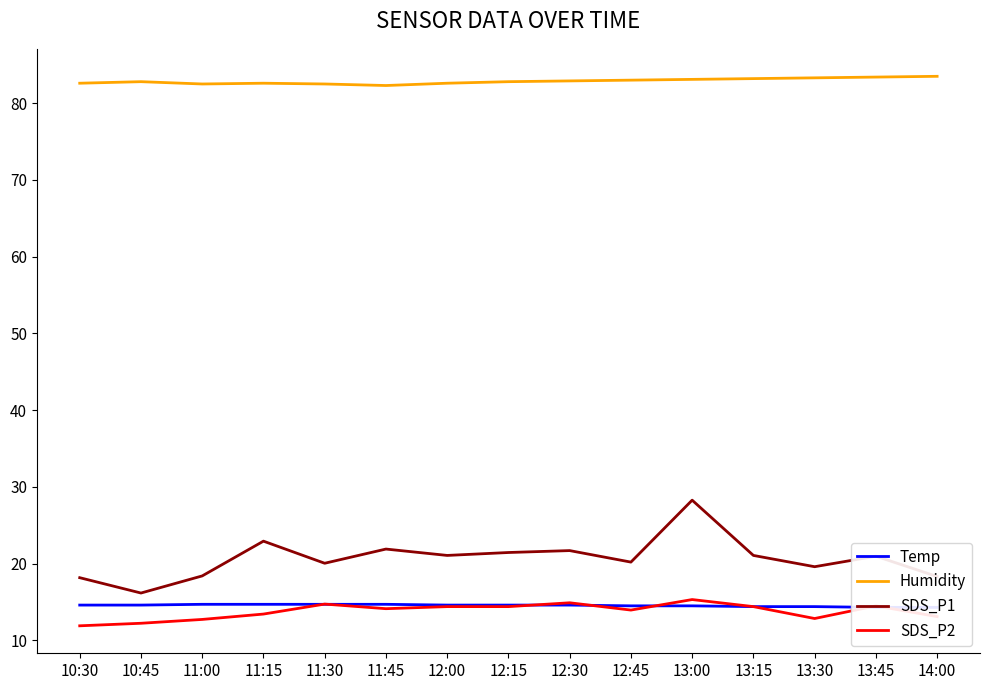

How many lines are shown in the chart?

4